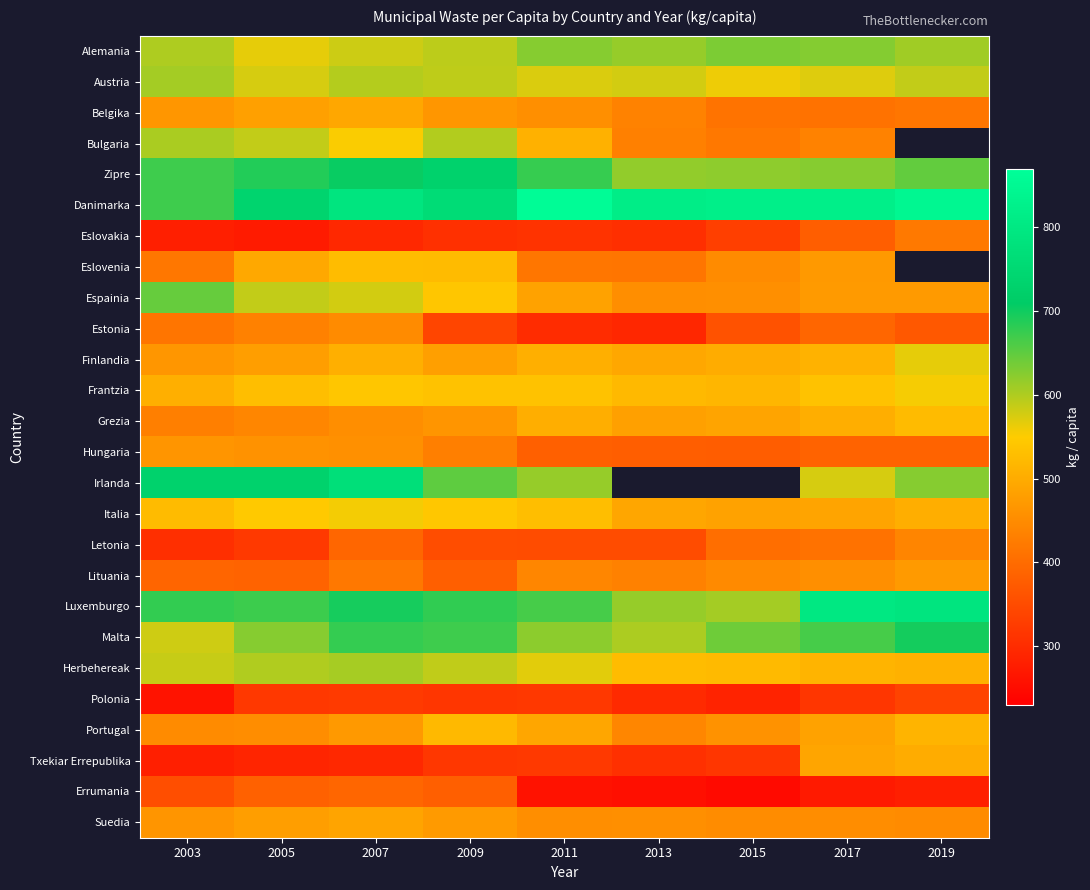

At how many categories does at least one series exceed 834?

2